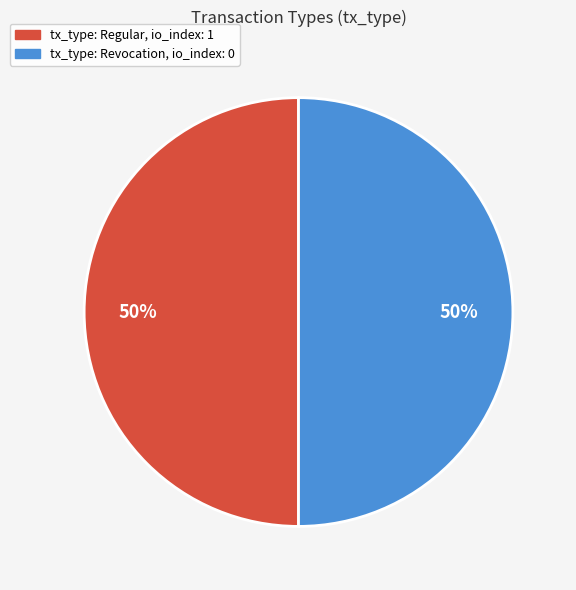

The tx_type: Revocation, io_index: 0 slice represents 50% of the pie. True or false?

True